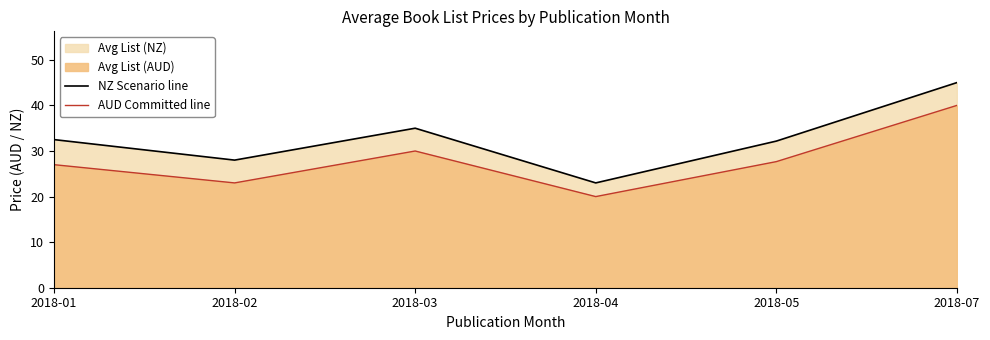

Is it true that AUD Committed line equals 17.6 at 2018-05?

False